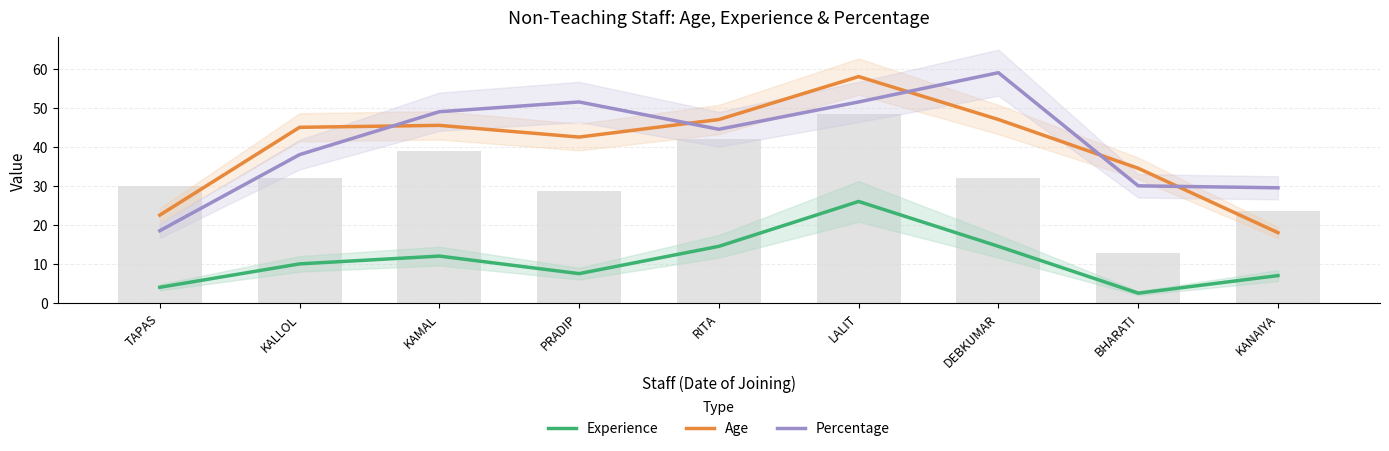

What is the spread (max minus min) of values at BHARATI?

32.0